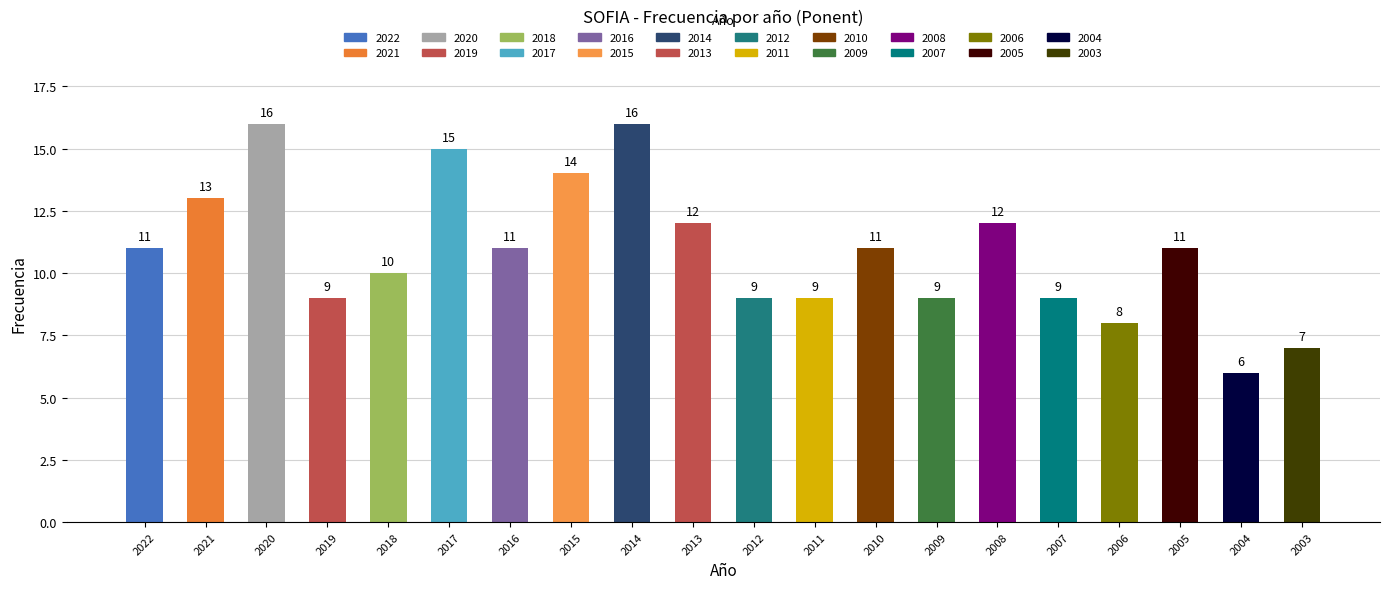

What is the value of the 4th bar from the left?

9